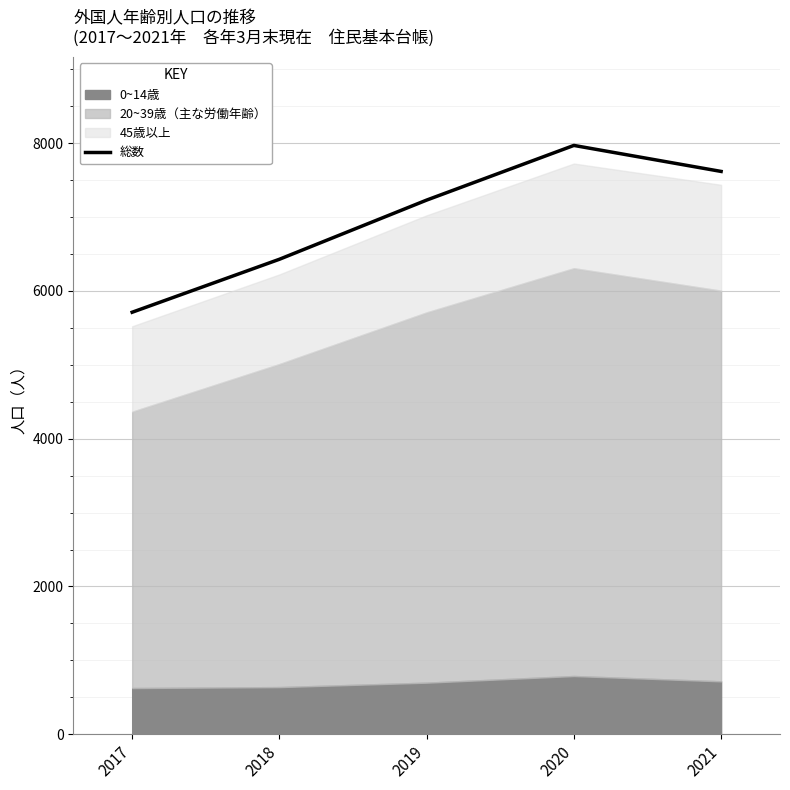

Which has a higher value, 2018 or 2020?

2020